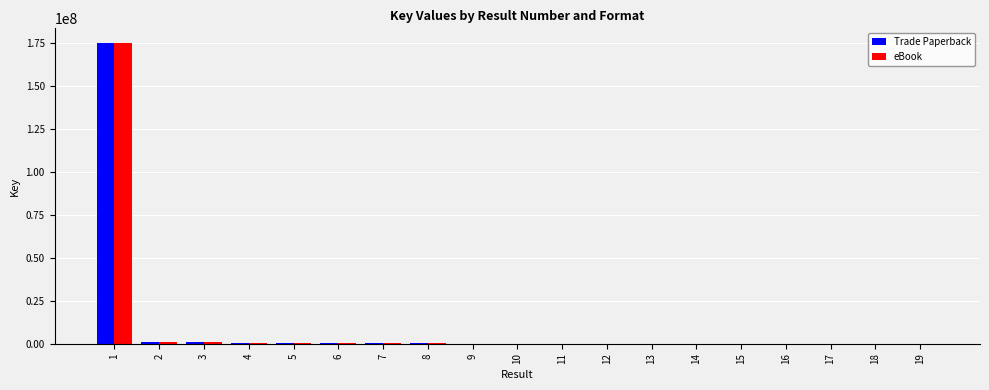

What is the maximum value shown in the chart?

174678784